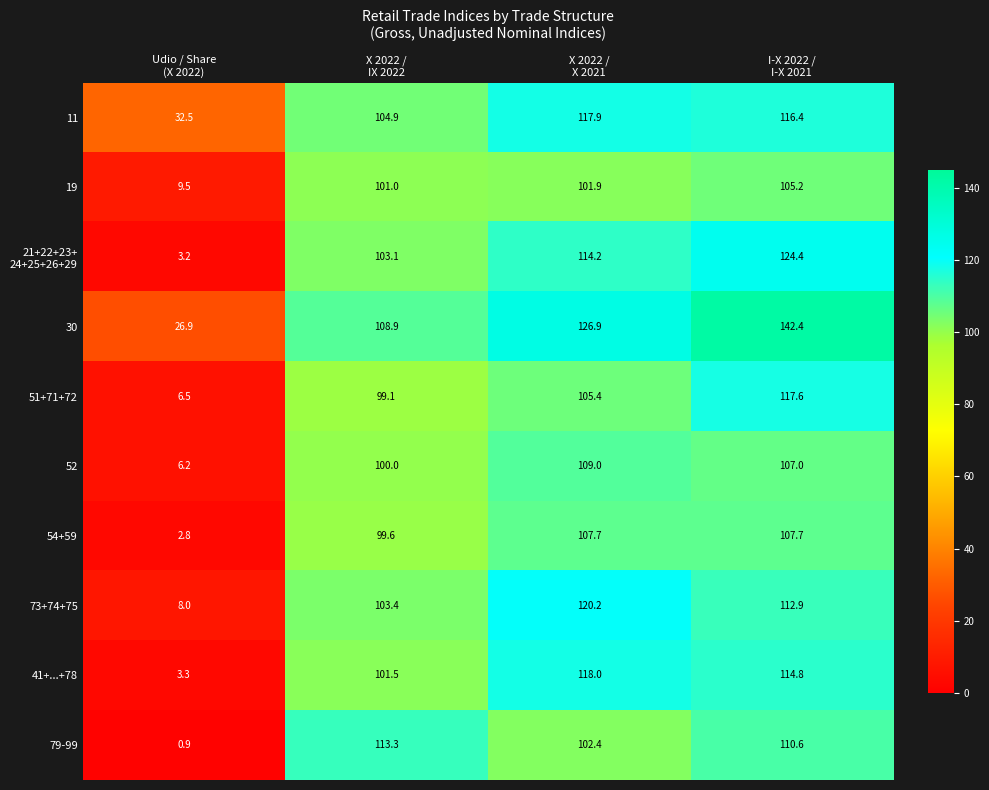

Which series has the largest total across all categories?

30